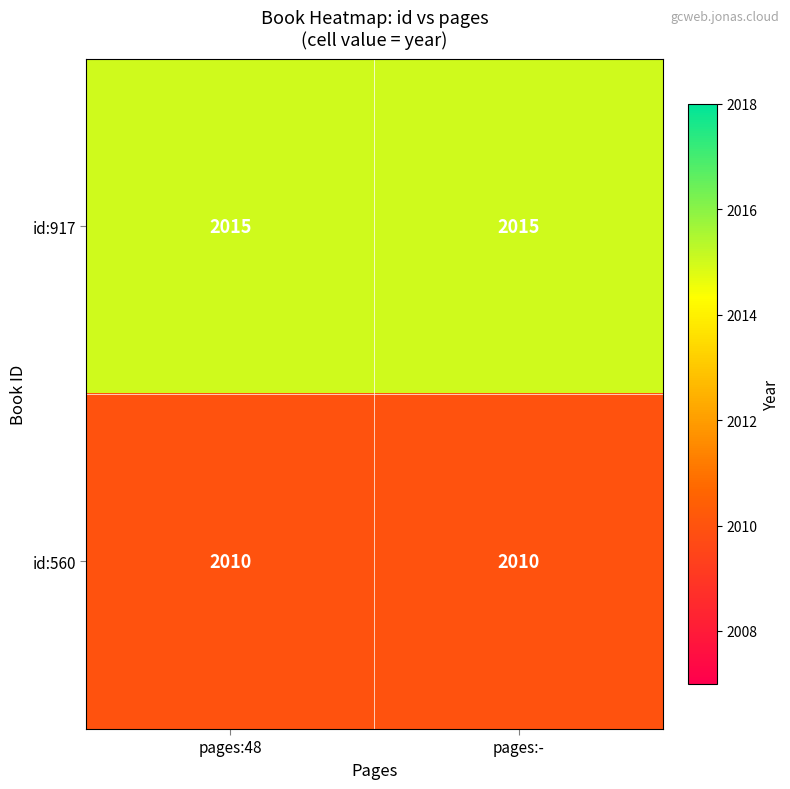

What is the approximate value of id:917 at pages:48?

2015